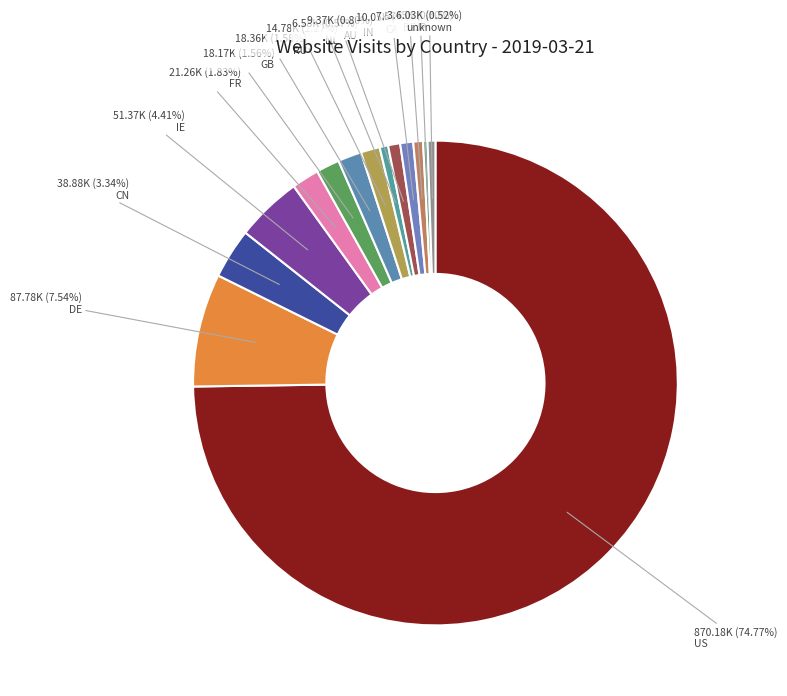

Is there any slice that represents more than half of the pie?

Yes